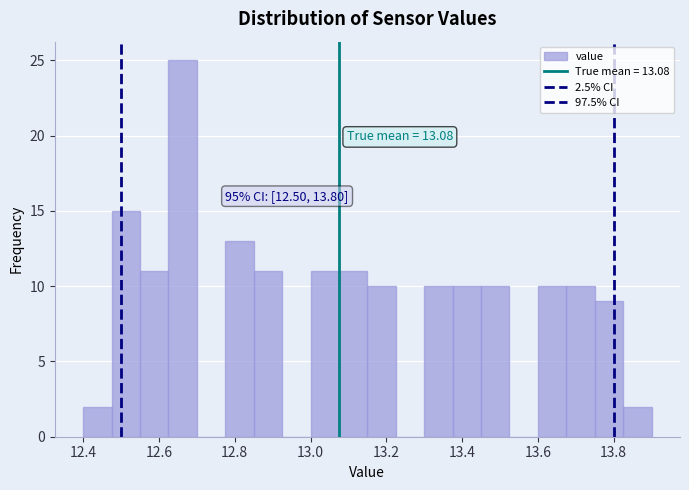

Read against the x-axis, roughly where is the centre of the tallest bar?

12.66